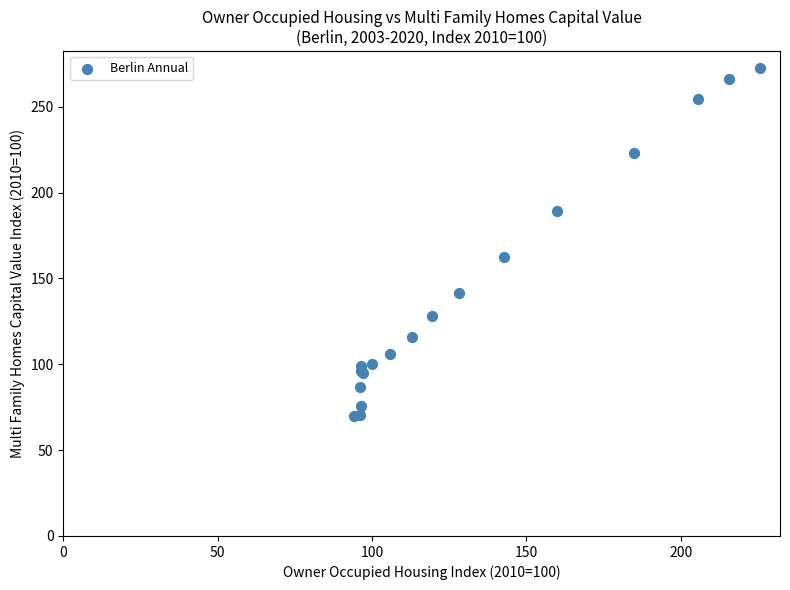

What Y value in the scatter plot is closest to 171?

162.5